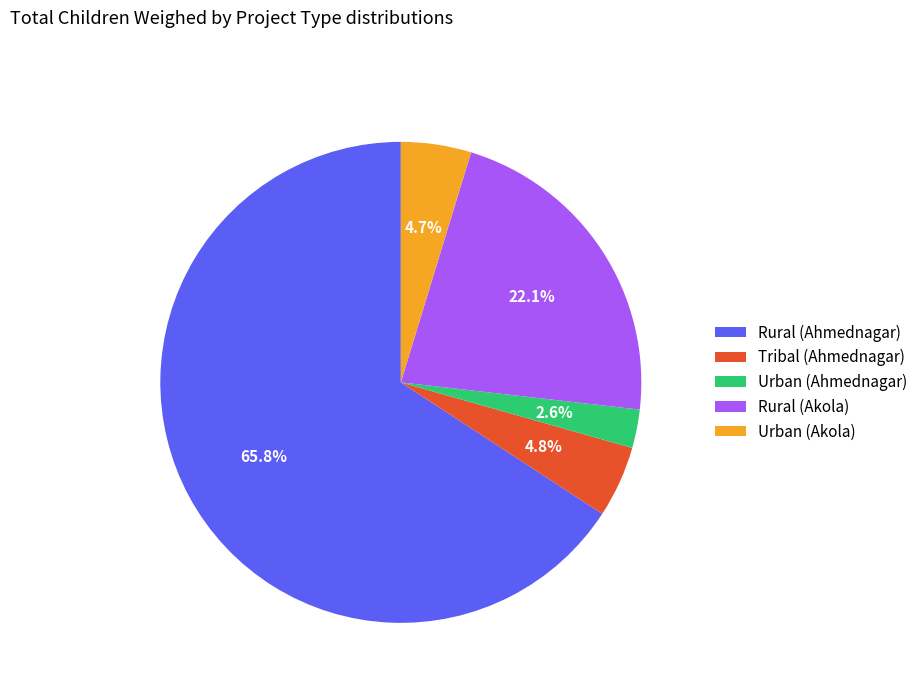

How many segments does this pie chart have?

5